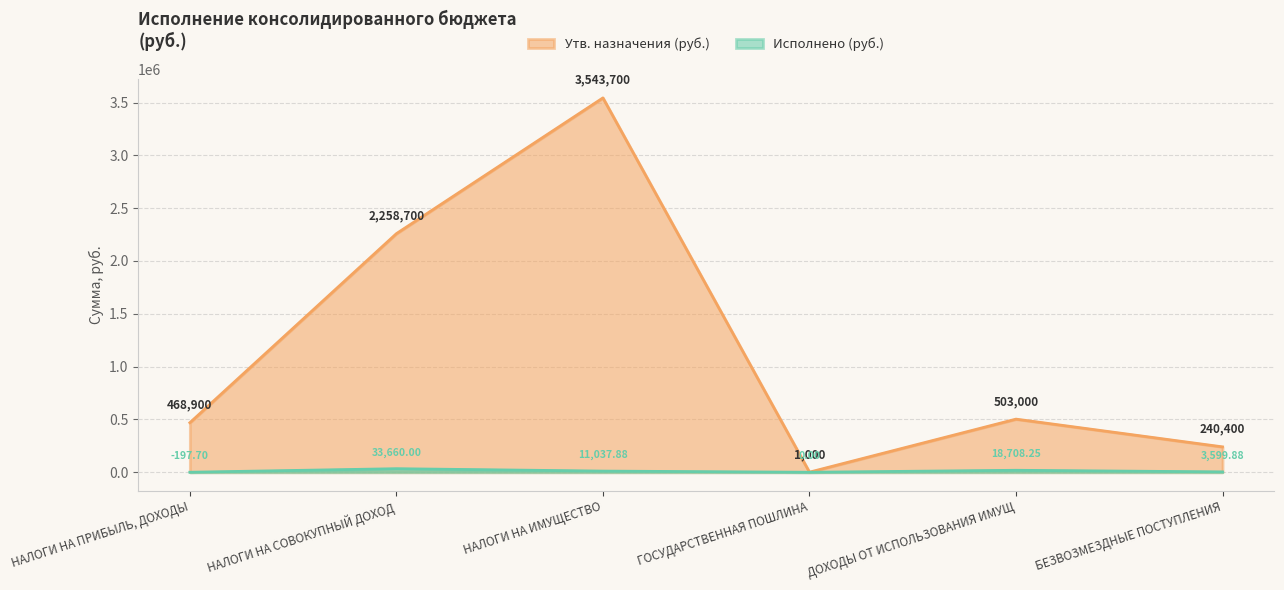

What are all the series names shown in the legend?

Утв. назначения (руб.), Исполнено (руб.)